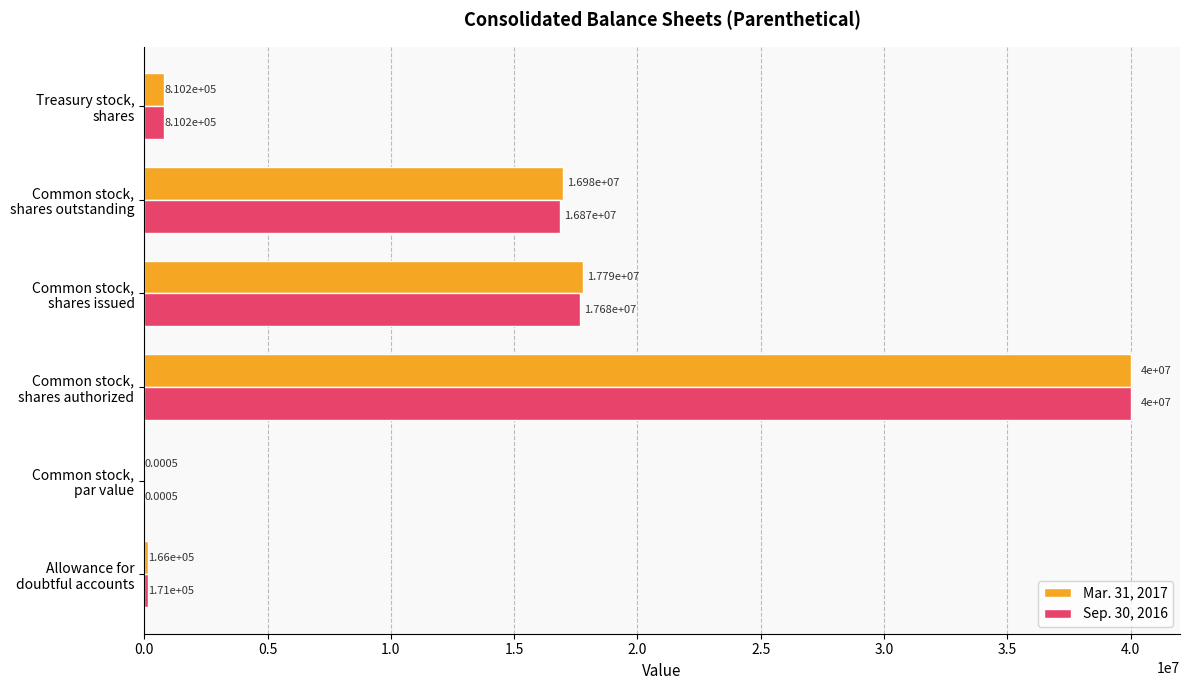

Which series has the largest total across all categories?

Mar. 31, 2017